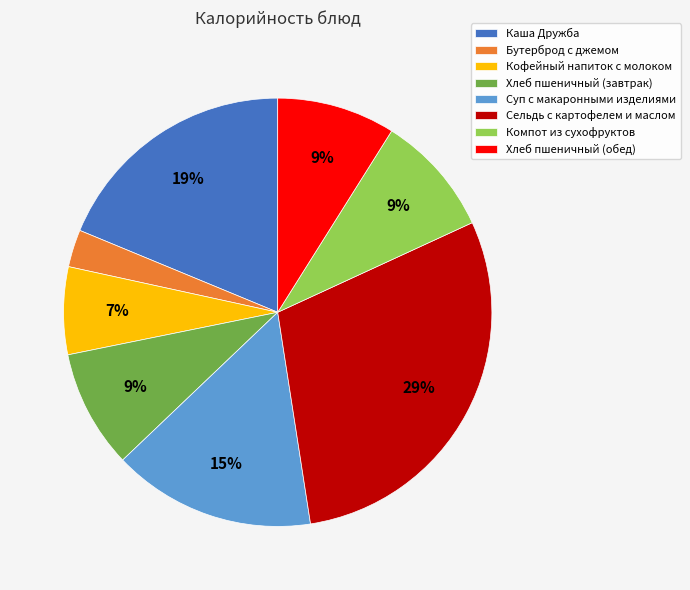

Is the sum of Бутерброд с джемом and Кофейный напиток с молоком greater than half?

No